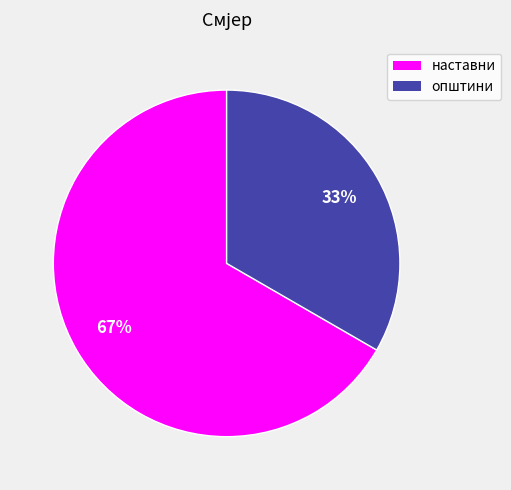

Count the number of slices in the pie.

2